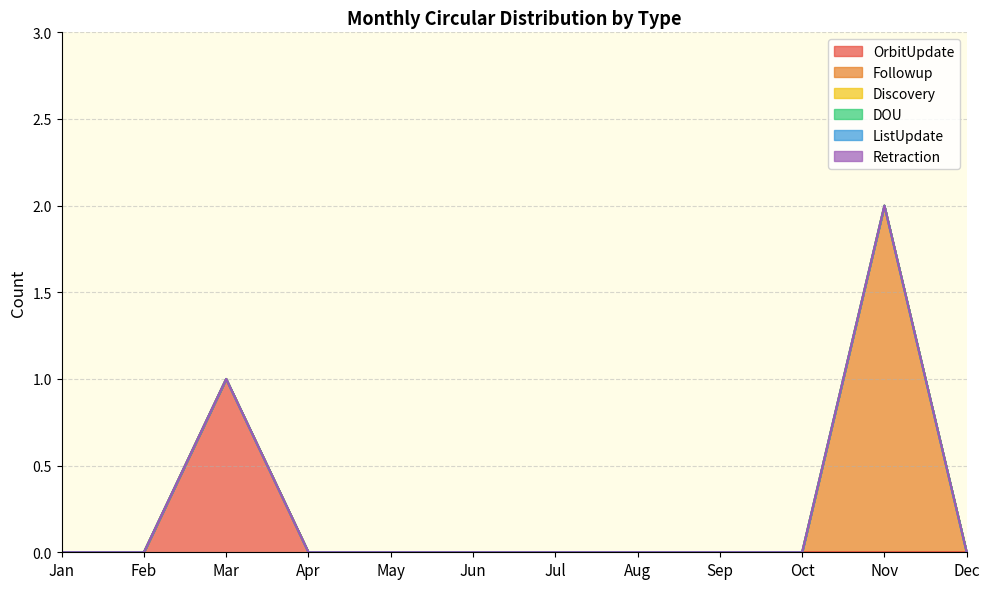

Reading right to left, what are all the values shown in this chart?

OrbitUpdate: 0	0	0	0	0	0	0	0	0	1	0	0
Followup: 0	2	0	0	0	0	0	0	0	0	0	0
Discovery: 0	0	0	0	0	0	0	0	0	0	0	0
DOU: 0	0	0	0	0	0	0	0	0	0	0	0
ListUpdate: 0	0	0	0	0	0	0	0	0	0	0	0
Retraction: 0	0	0	0	0	0	0	0	0	0	0	0